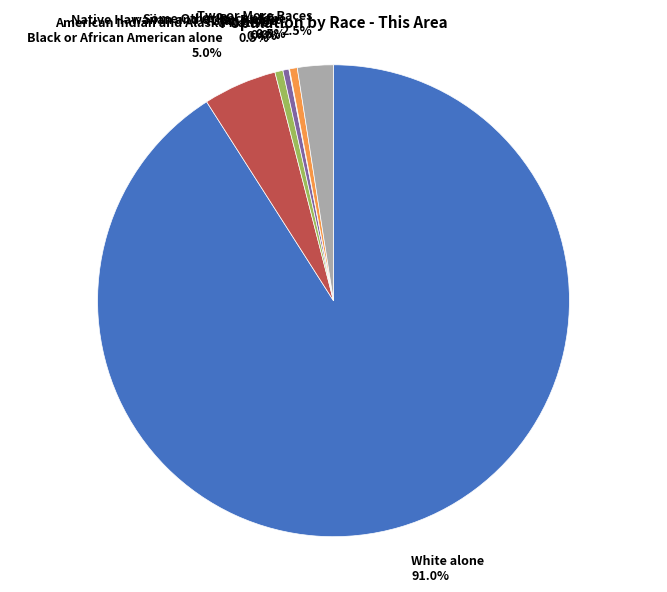

To the nearest percent, what is the combined percentage of Black or African American alone and American Indian and Alaska Native?

6%